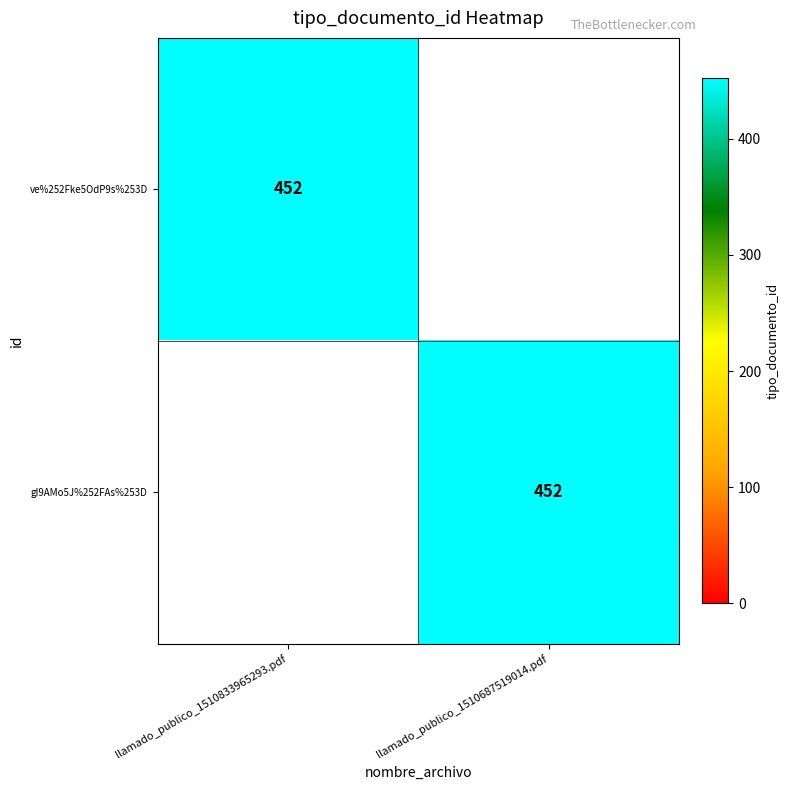

What is the difference between the highest and lowest values at llamado_publico_1510687519014.pdf?

452